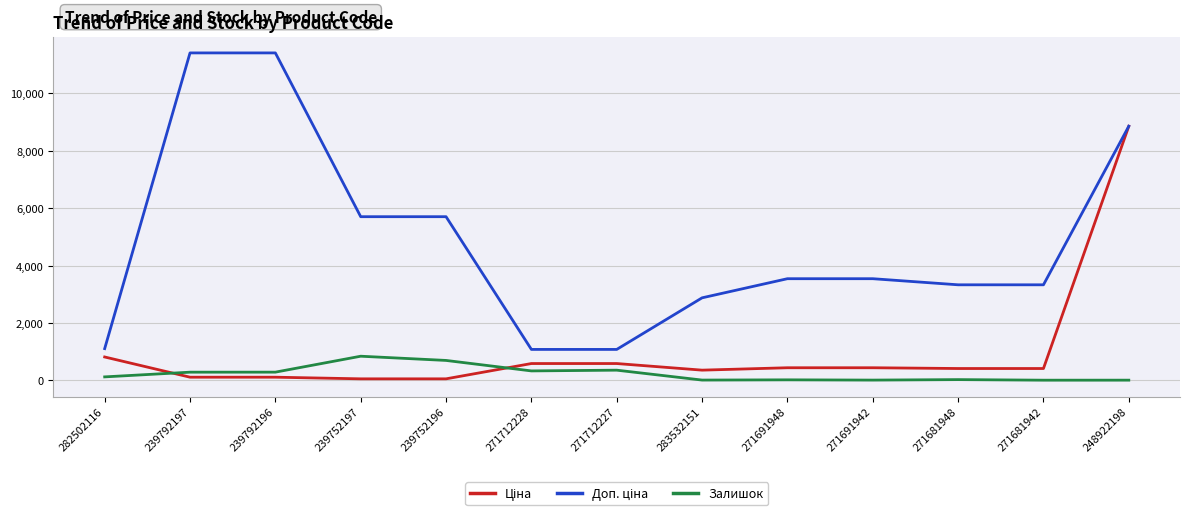

What is the difference between the highest and lowest values at 271712227?

722.7